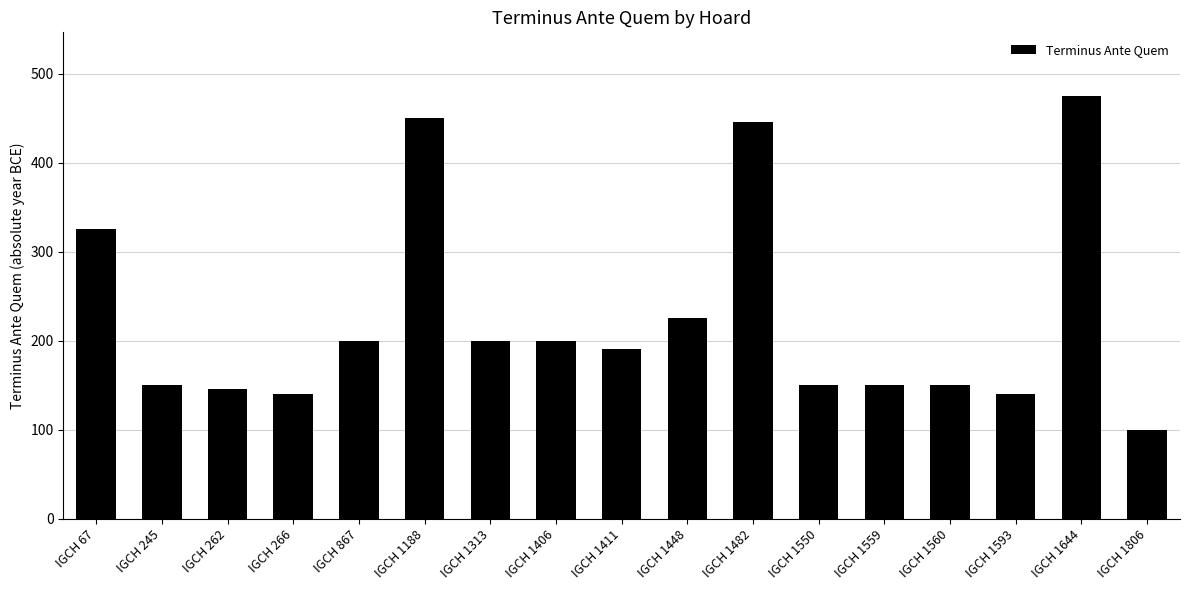

Reading left to right, transcribe all the data shown in this chart.

325	150	146	140	200	450	200	200	190	225	445	150	150	150	140	475	100